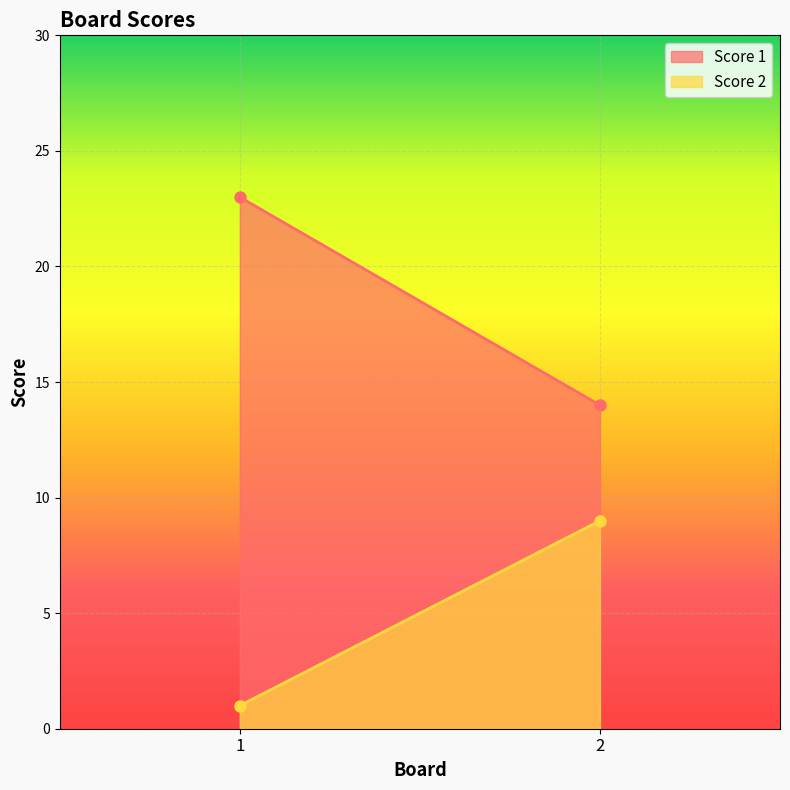

At which category is the sum across all series the highest?

1